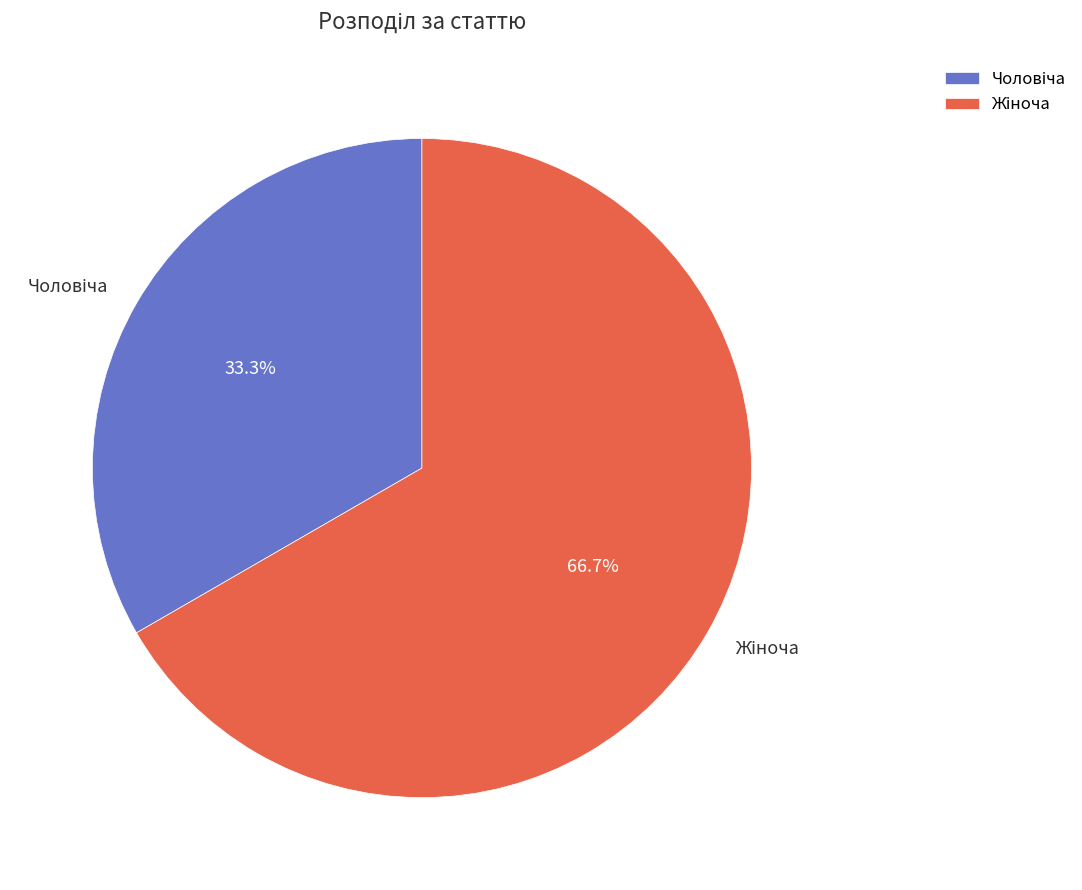

Is there any slice that represents more than half of the pie?

Yes